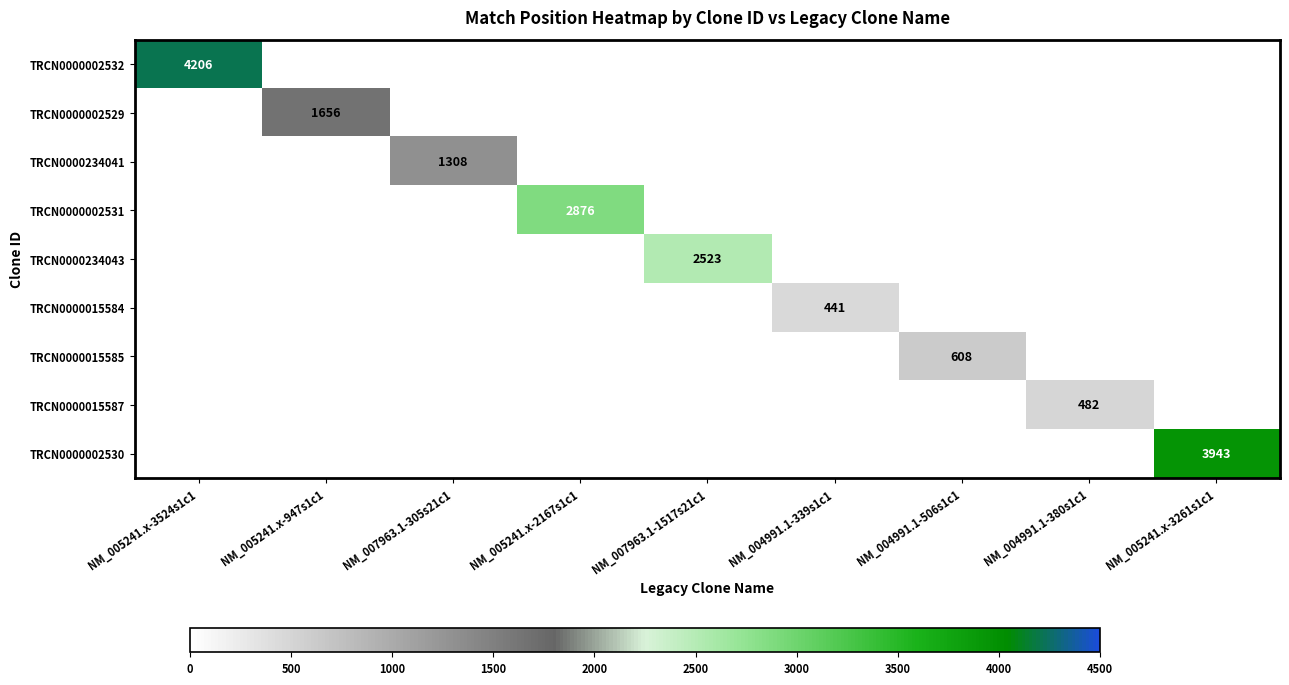

How many distinct data groups are displayed?

9